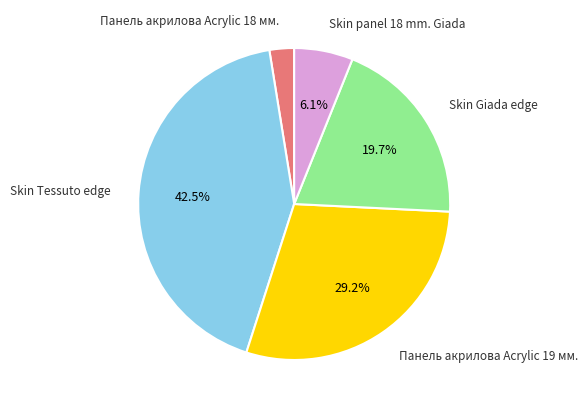

Approximately how many times larger is the value at Skin Tessuto edge compared to Skin panel 18 mm. Giada?

7.0